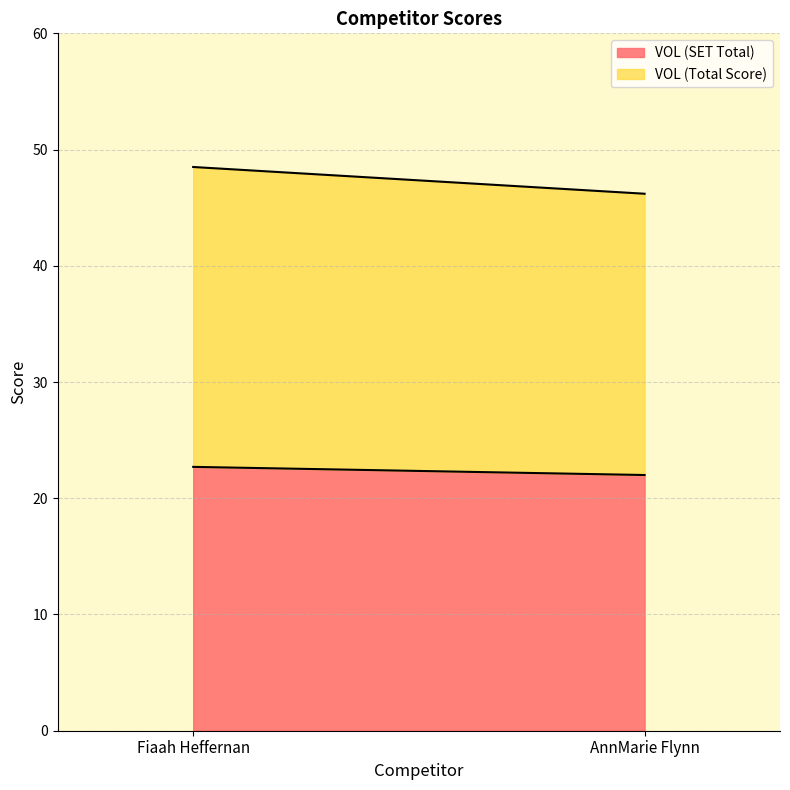

What is the label of the 1st point from the left?

Fiaah Heffernan